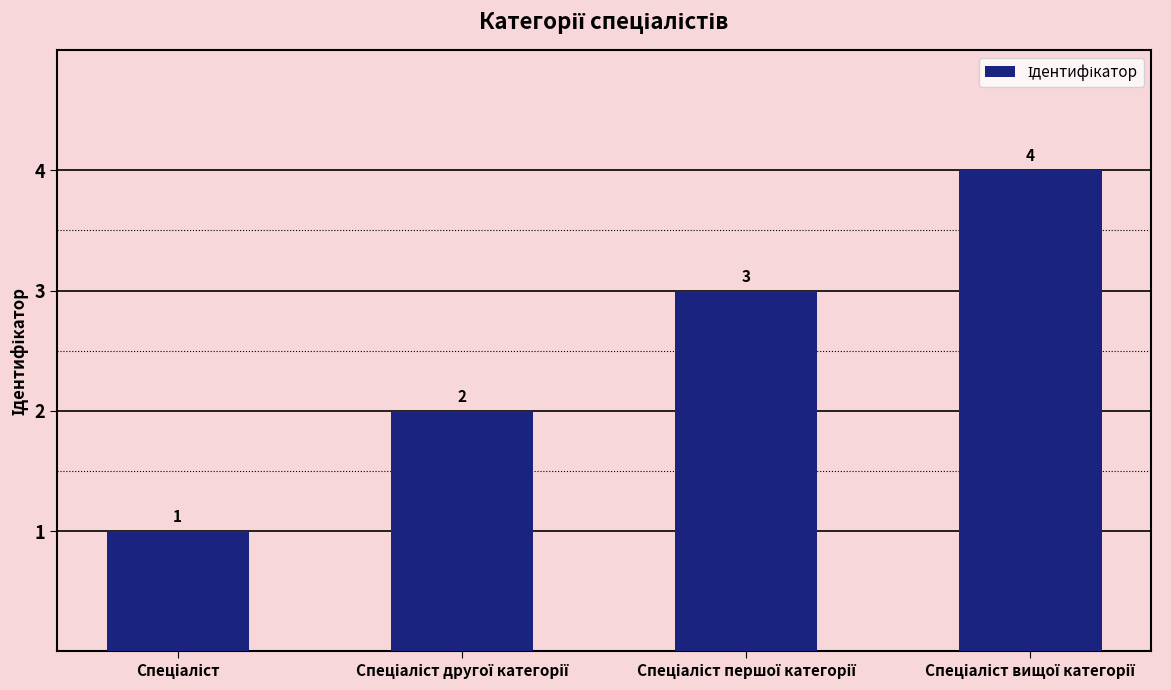

Does the chart contain any negative values?

No